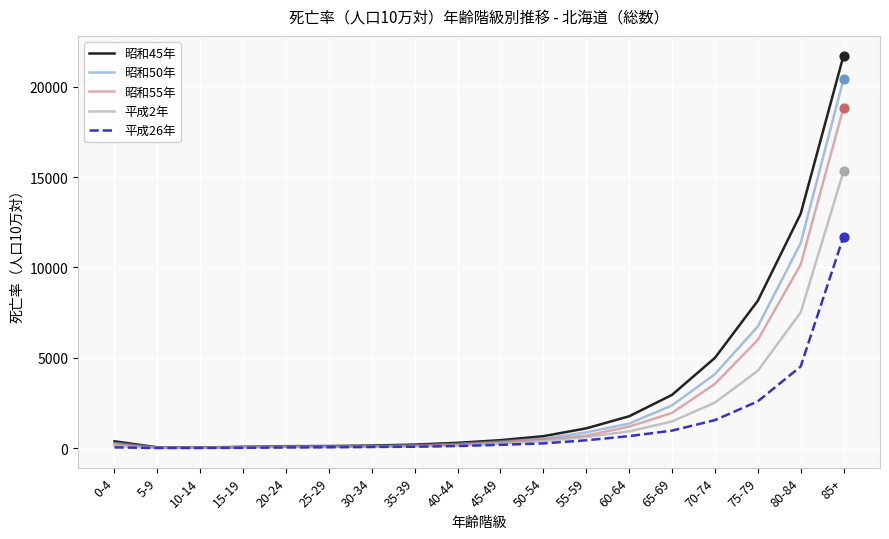

Which series has the widest spread of values?

昭和45年